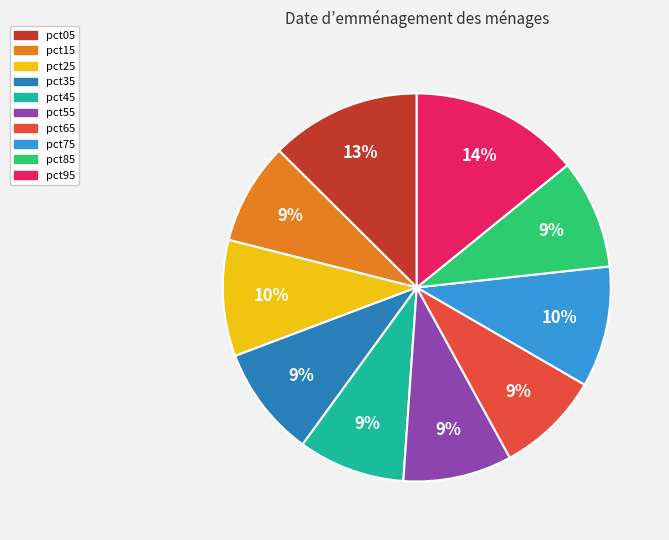

Combined, do pct75 and pct25 account for over 50%?

No